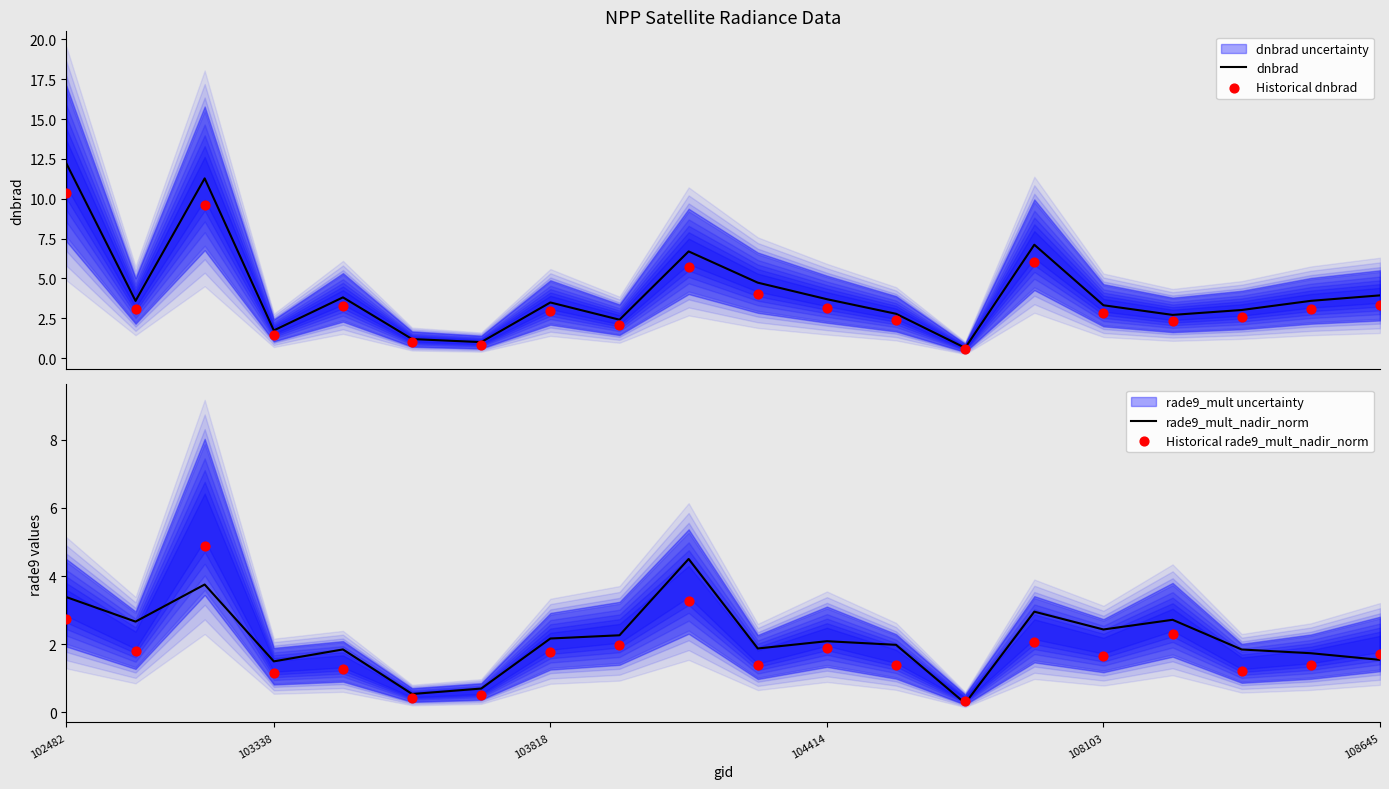

At how many categories does at least one series exceed 8?

2